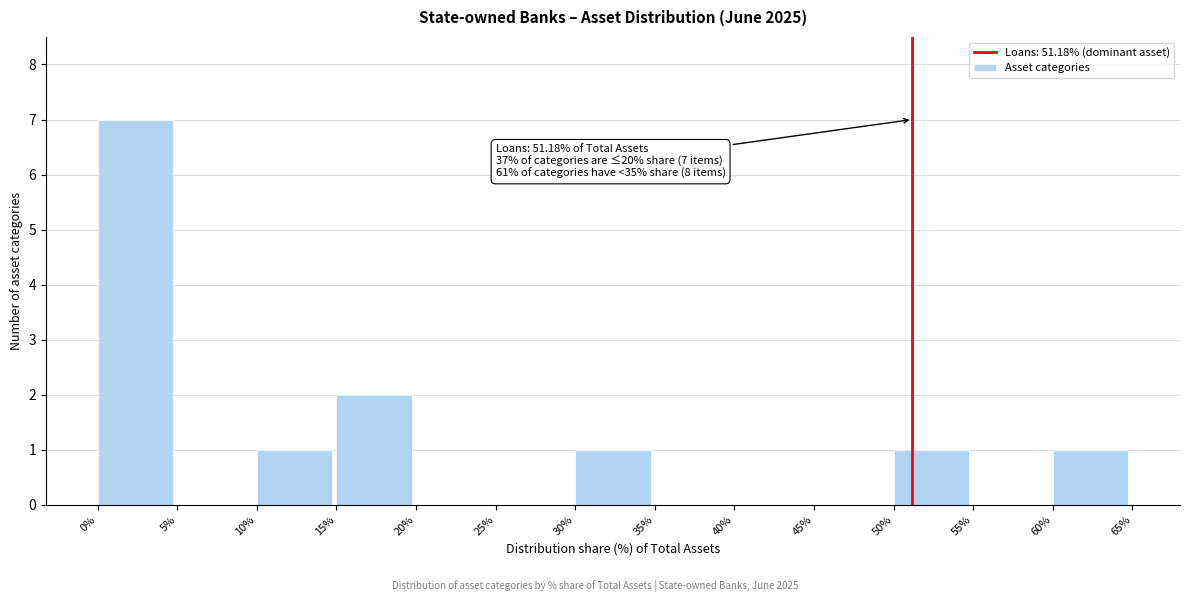

Which range on the x-axis has the tallest bar?

0% to 5%